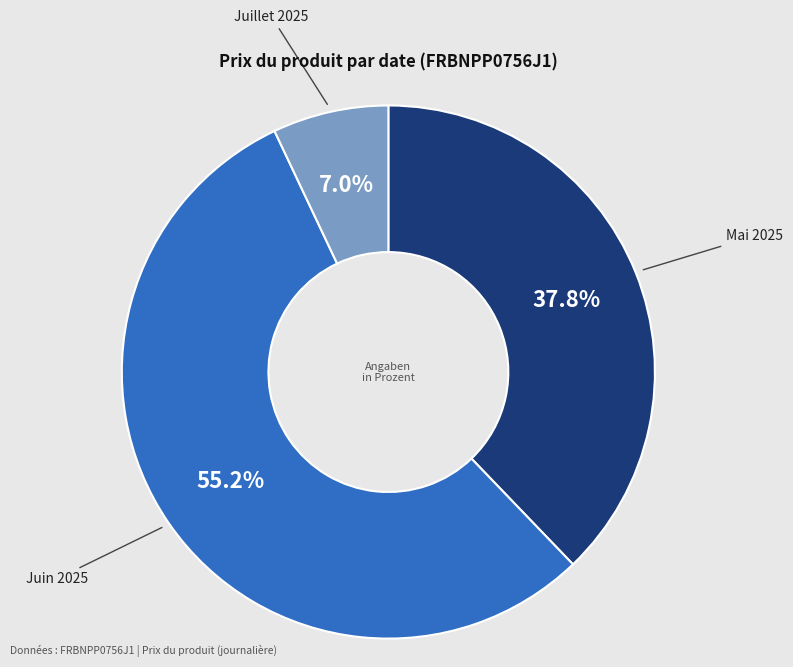

Is there any slice that represents more than half of the pie?

Yes